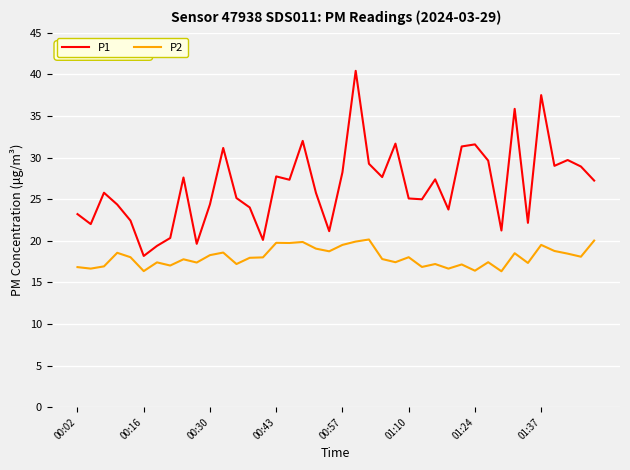

Which series has the largest total across all categories?

P1